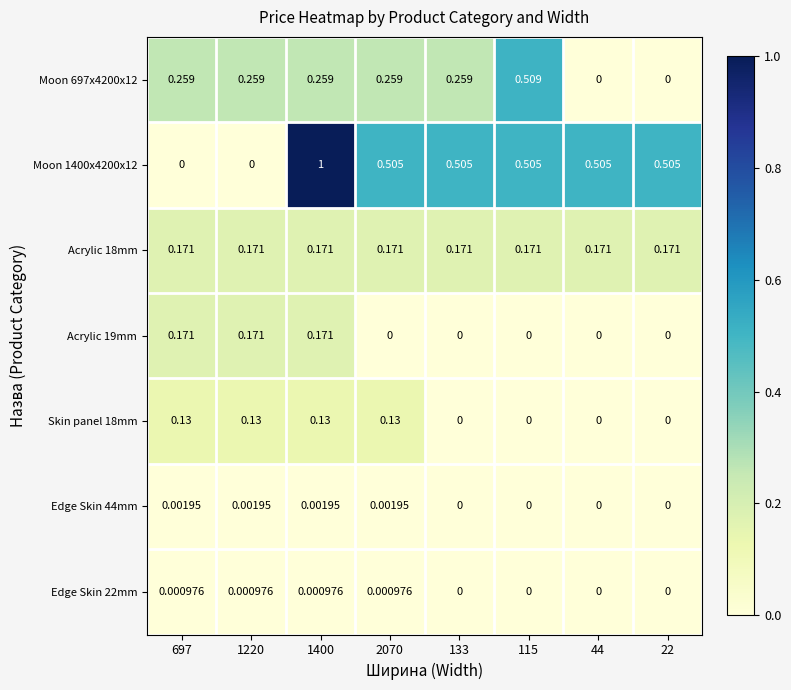

Between 133 and 115, which series saw the biggest shift?

Moon 697x4200x12